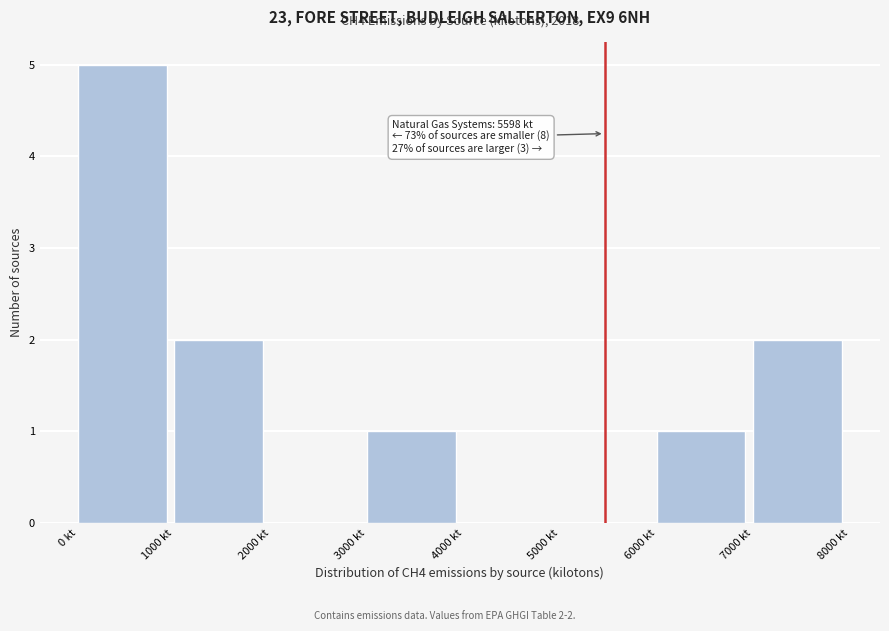

Which range on the x-axis has the tallest bar?

0 to 1000